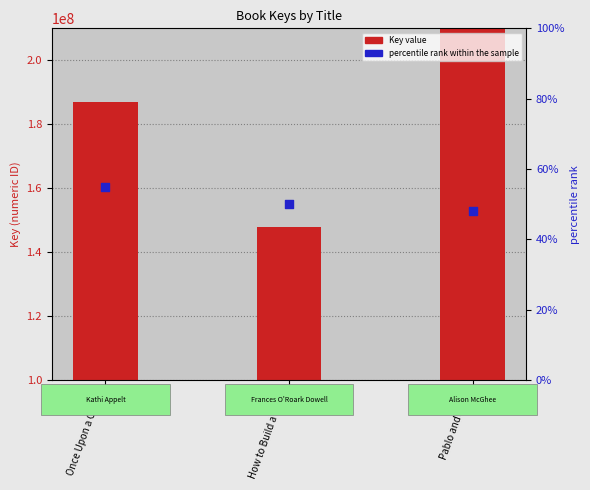

What is the total value across all series at Pablo and Birdy?

570952703